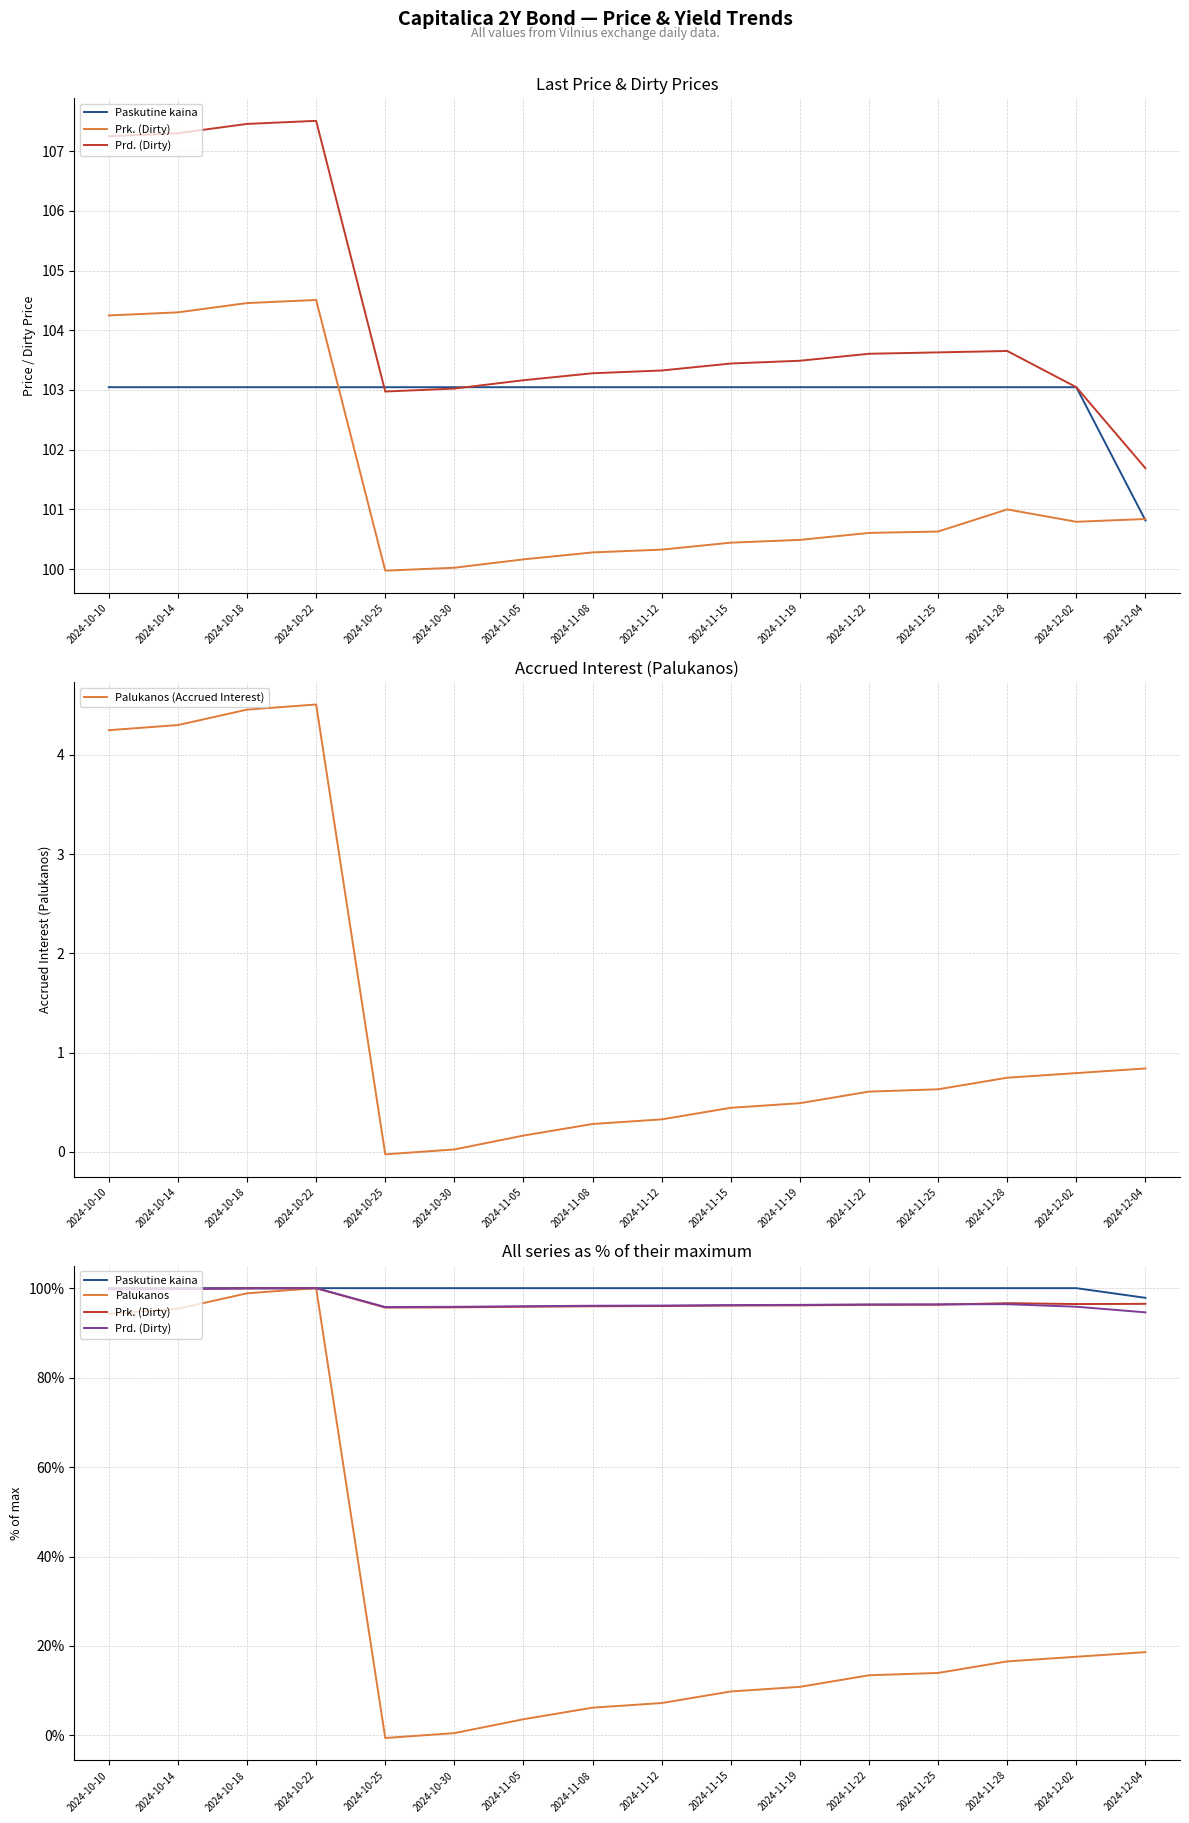

True or false: Palukanos (Accrued Interest) has a value of 0.5 at 2024-11-19.

True